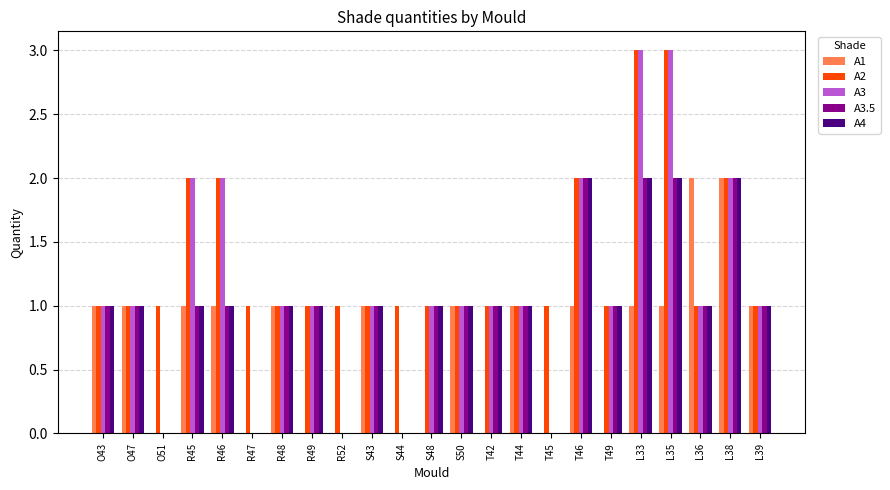

The A4 series shows 2 at S43. True or false?

False